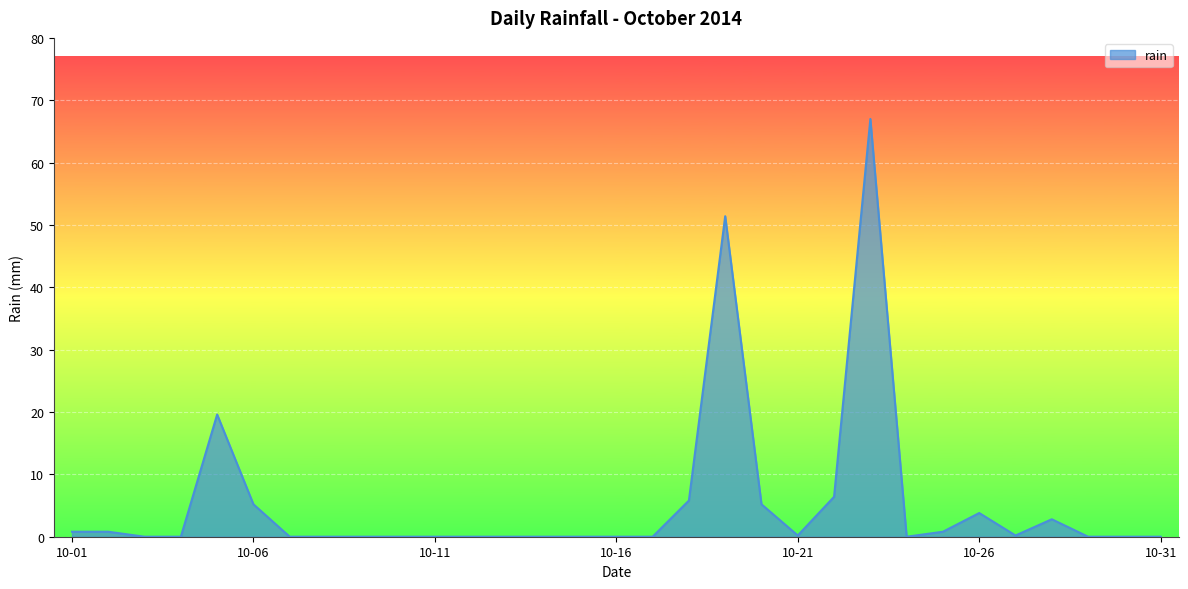

What is the difference between the maximum and minimum values?

67.0